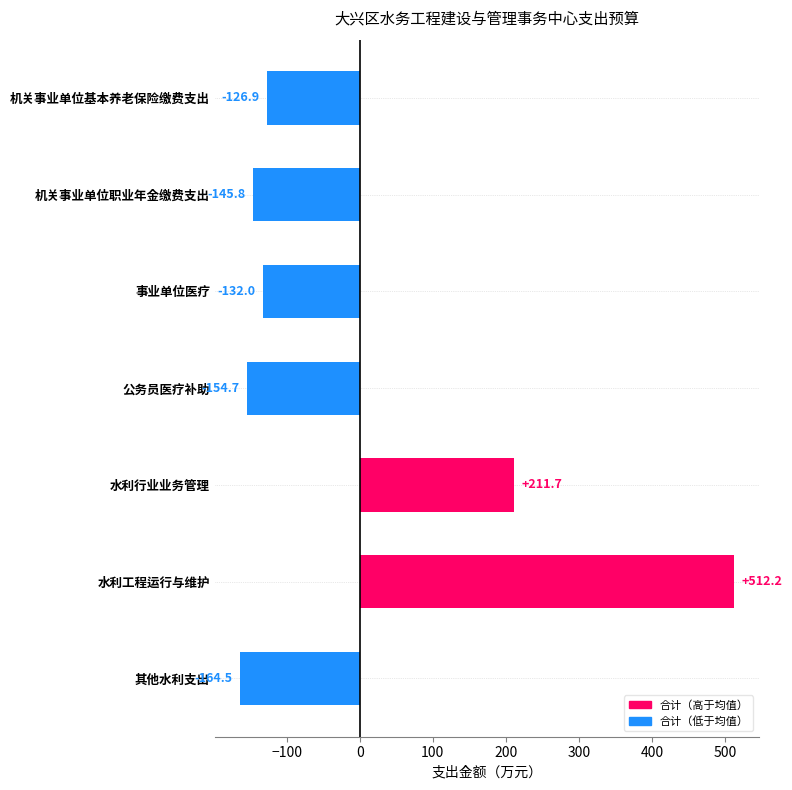

The value at 其他水利支出 is -164.5. True or false?

True